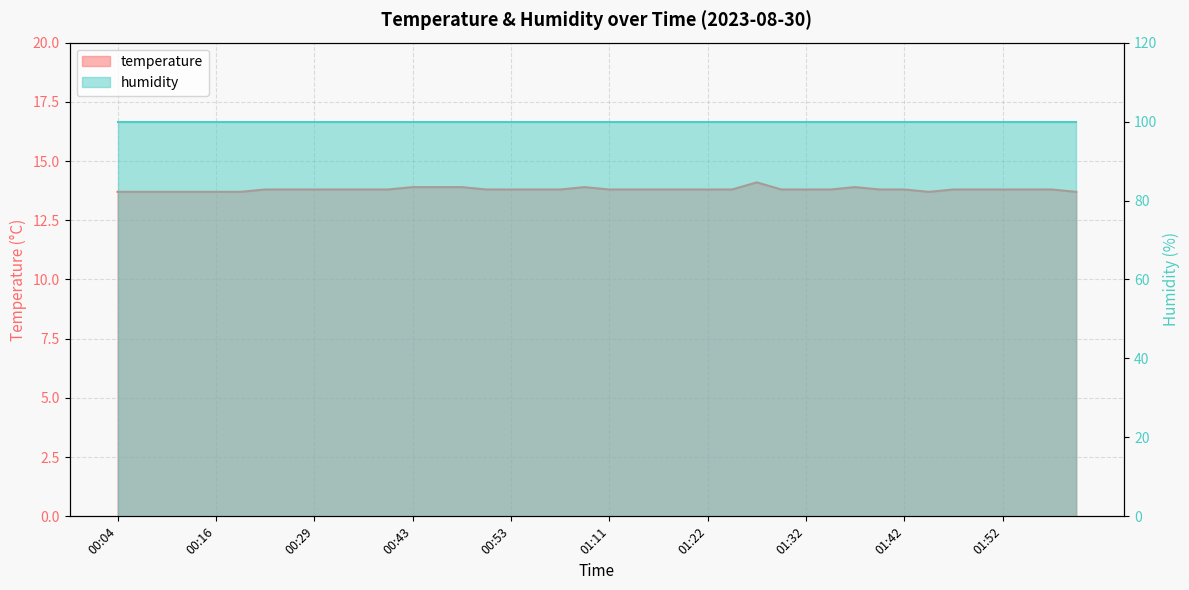

How many values are between 13 and 14?

39